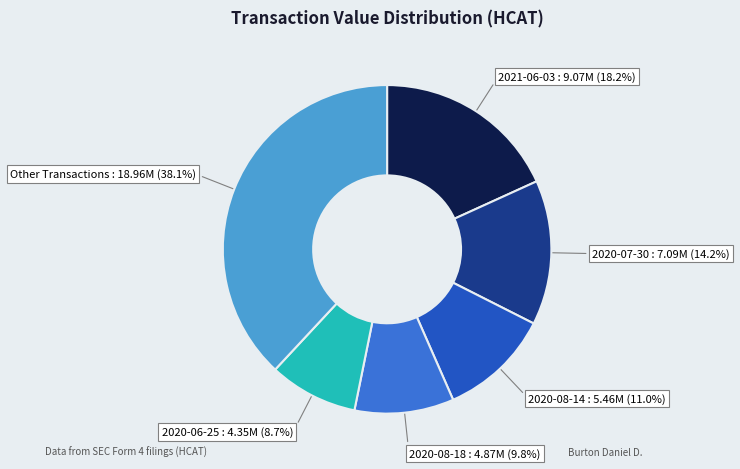

Is there any slice that represents more than half of the pie?

No